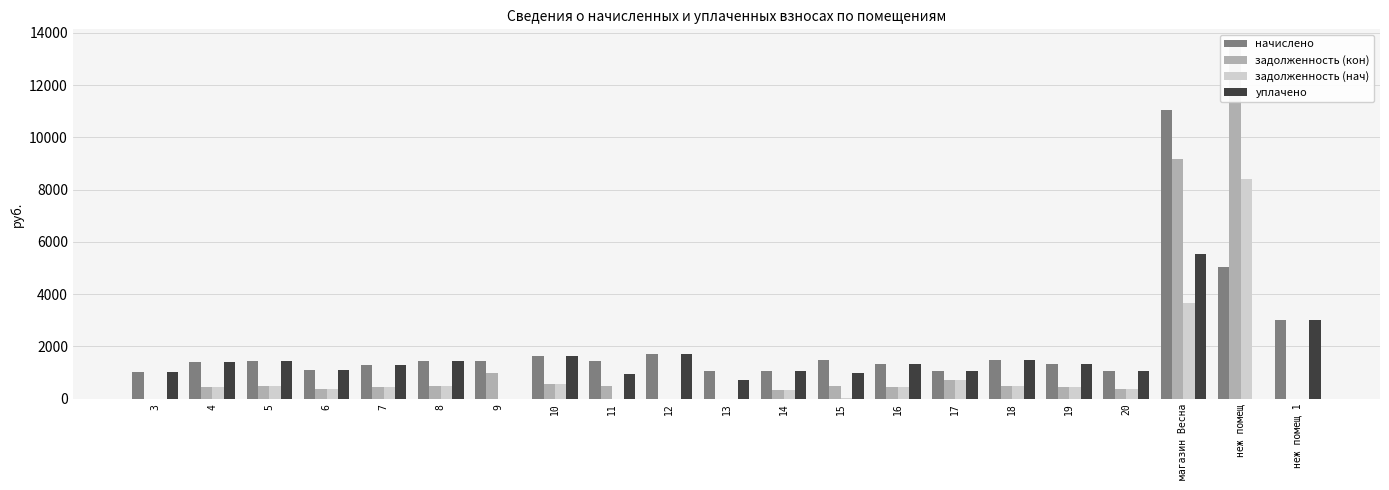

Which category has the highest value across all series?

неж помещ